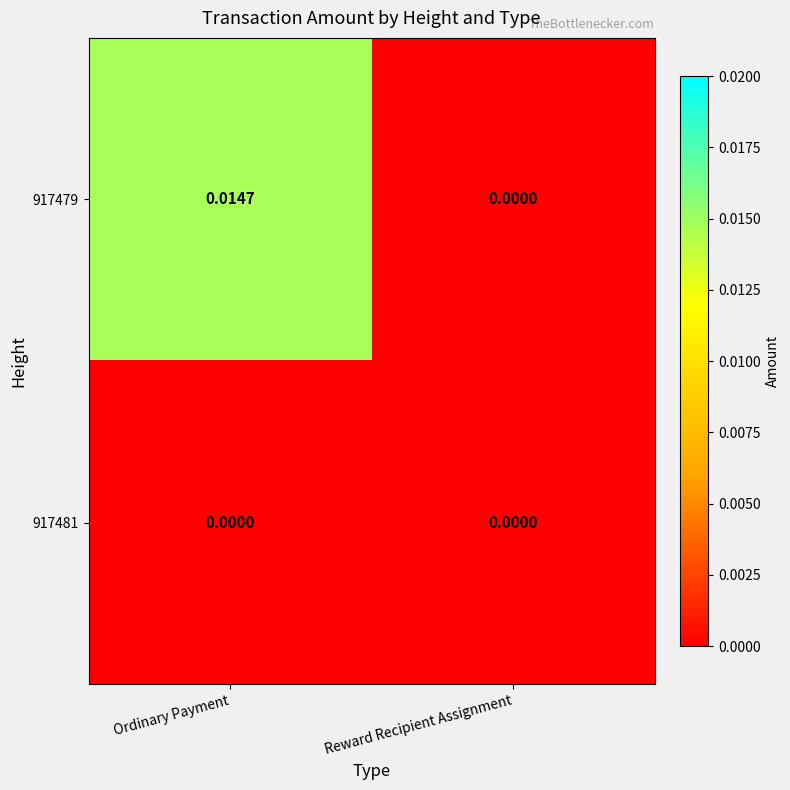

Which series has the largest total across all categories?

917479